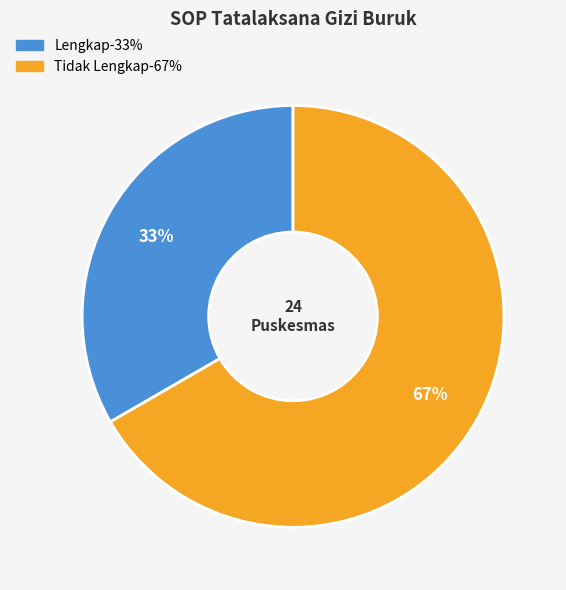

Do Lengkap and Tidak Lengkap together represent more than half of the pie?

Yes